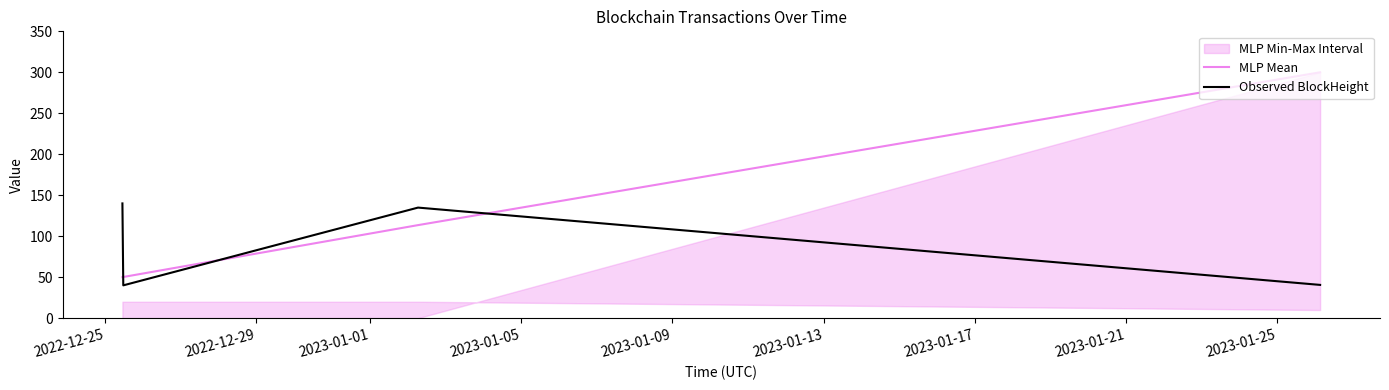

Rank the series by their average value, from lowest to highest.

Observed BlockHeight, MLP Mean